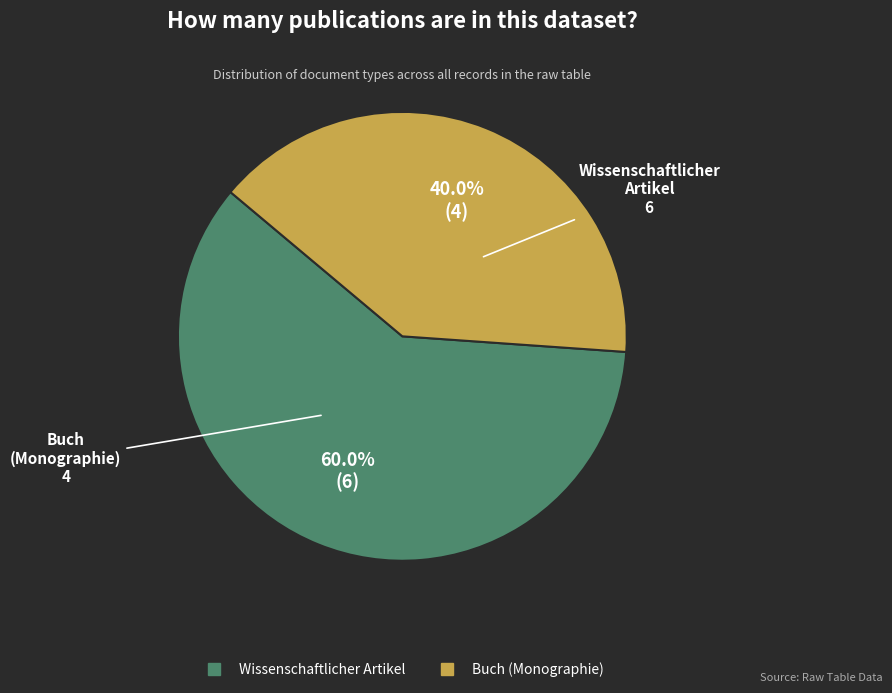

What is the smallest slice in the pie chart?

Buch (Monographie)